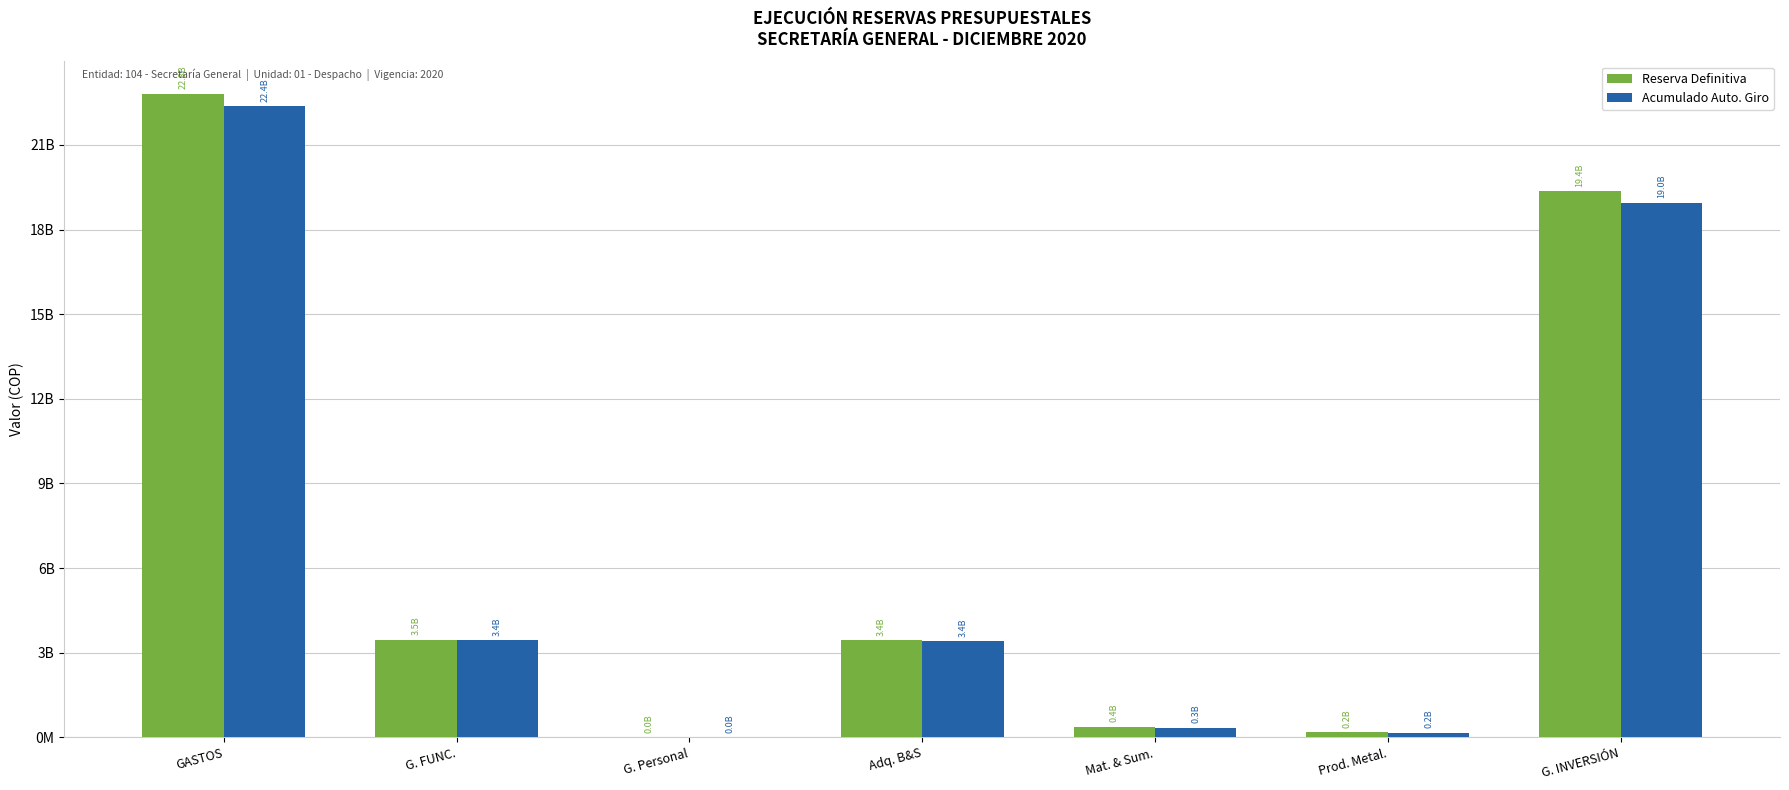

The value of Reserva Definitiva at G. FUNC. is 3461060978. True or false?

True